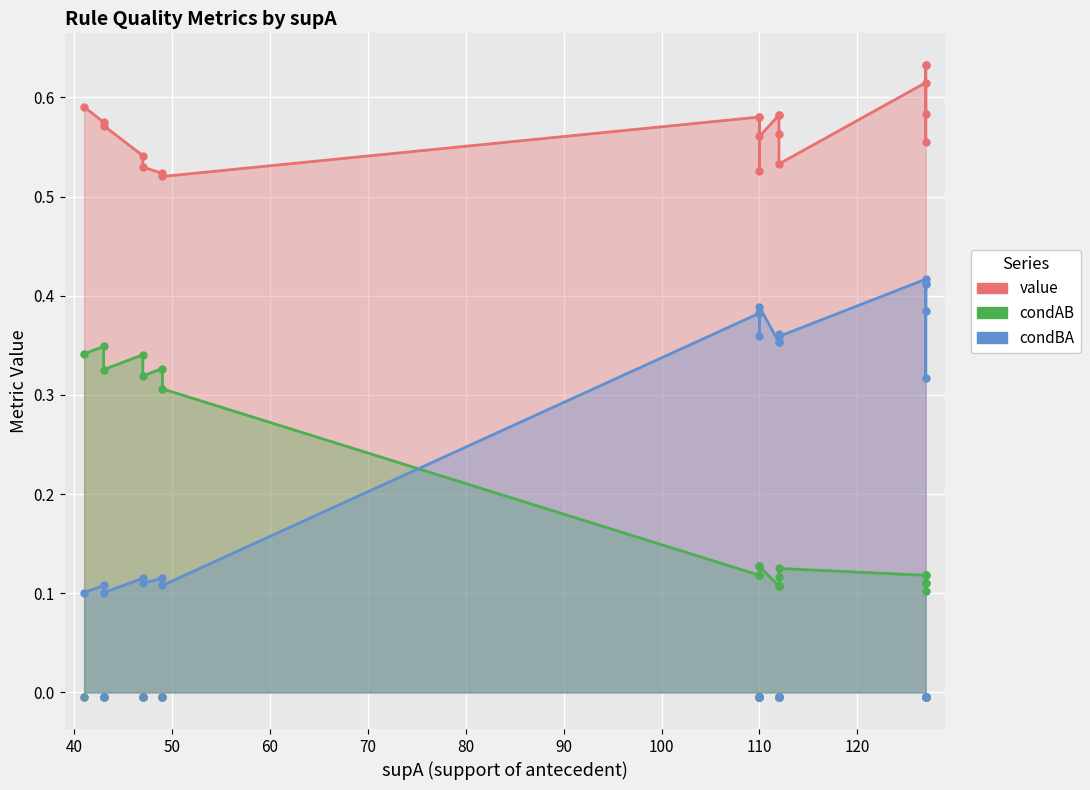

What are all the series names shown in the legend?

value, condAB, condBA